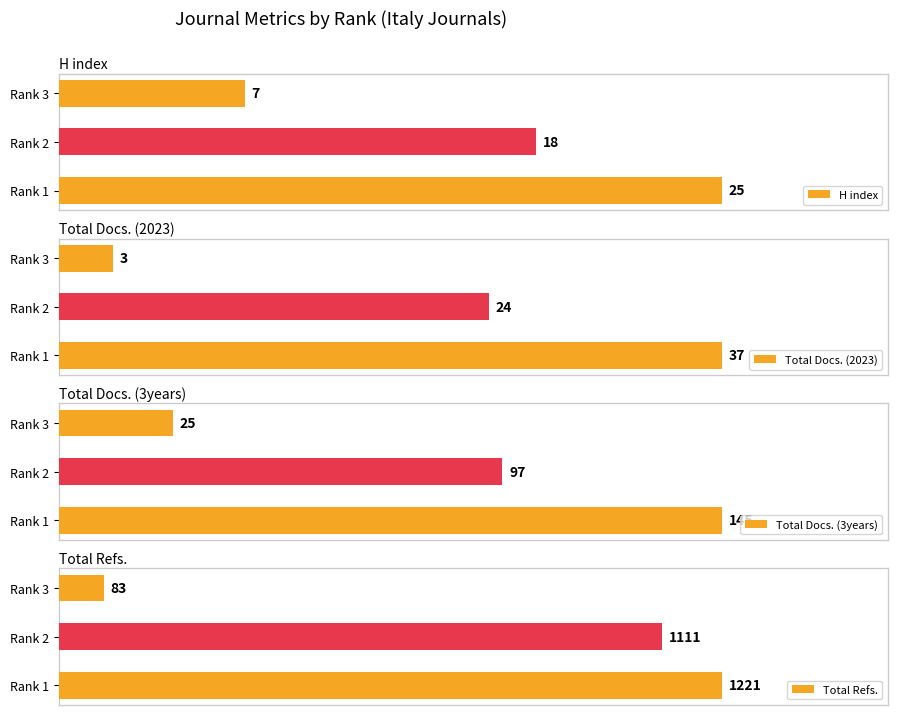

Reading left to right, transcribe all the data shown in this chart.

H index: 25	18	7
Total Docs. (2023): 37	24	3
Total Docs. (3years): 145	97	25
Total Refs.: 1221	1111	83